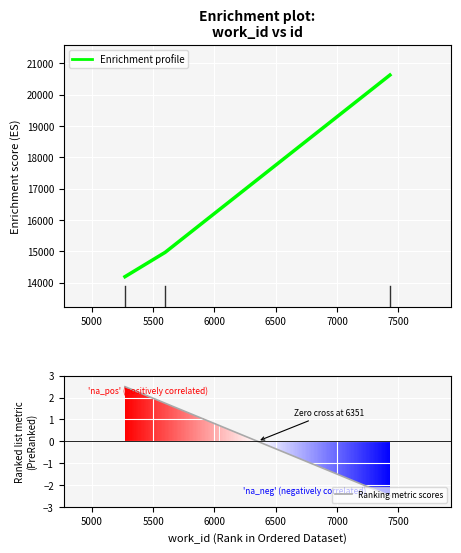

Are the bars grouped side by side (vs. stacked)?

No